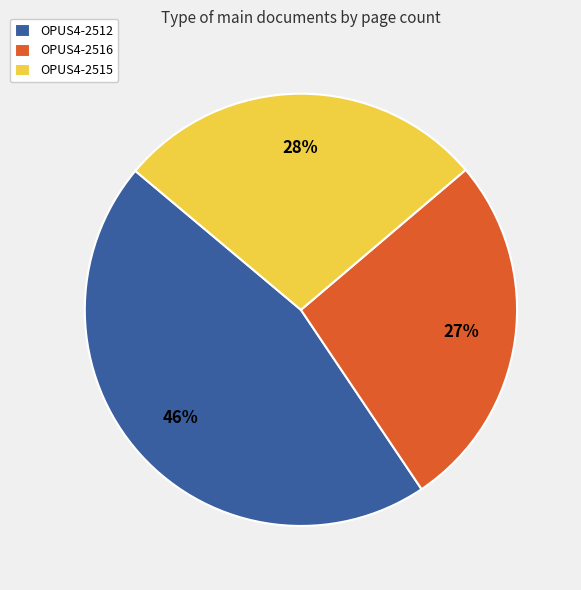

How many slices are in this pie chart?

3